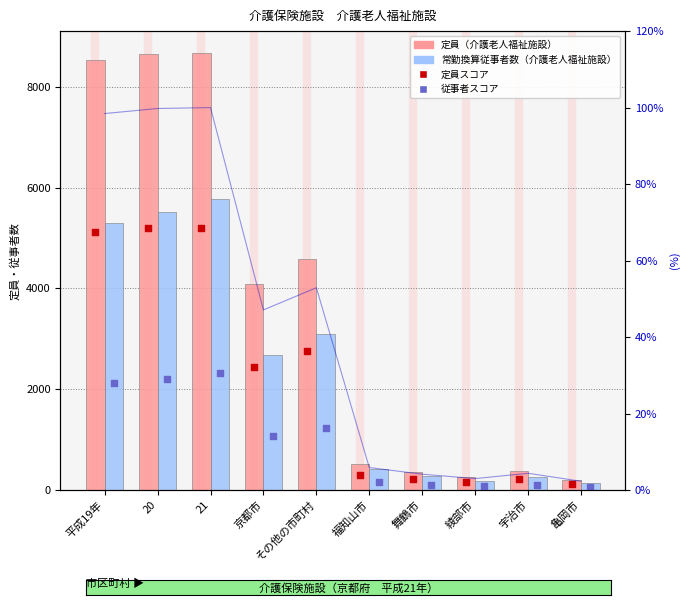

Which series contains the lowest Y value?

value (従事者)